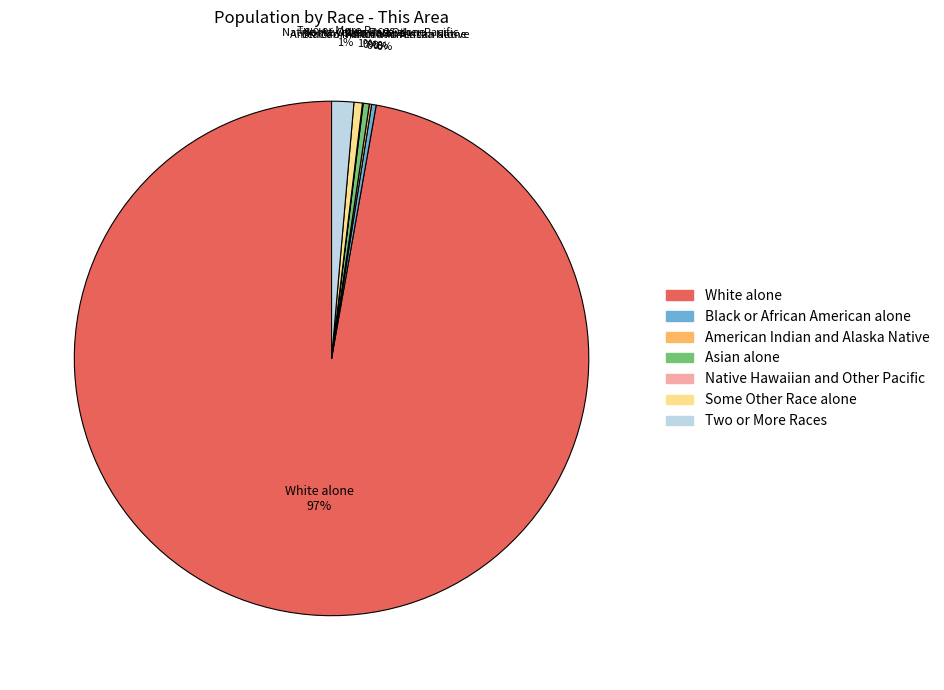

Which category has the biggest portion of the pie?

White alone